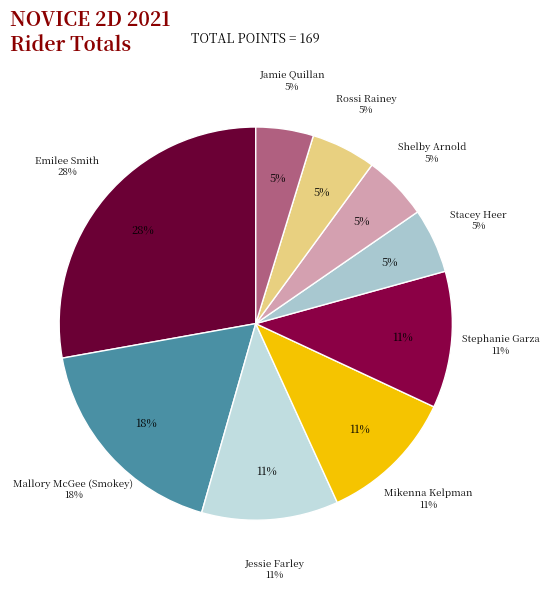

To the nearest percent, what portion does Mallory McGee (Smokey) represent?

18%